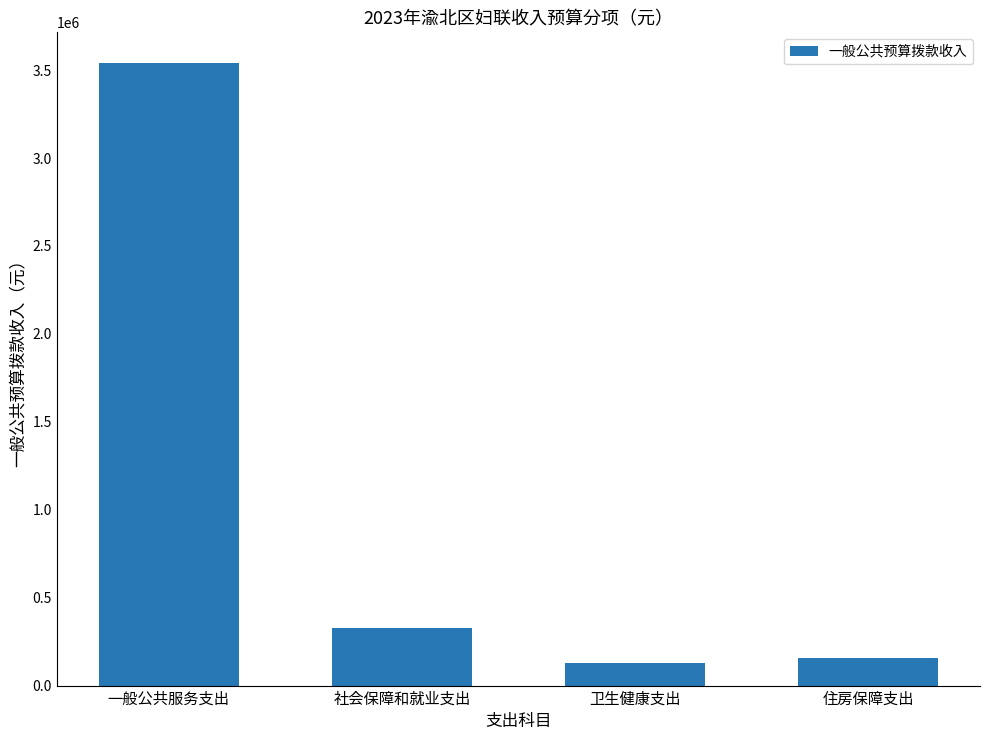

Which has a higher value, 一般公共服务支出 or 卫生健康支出?

一般公共服务支出